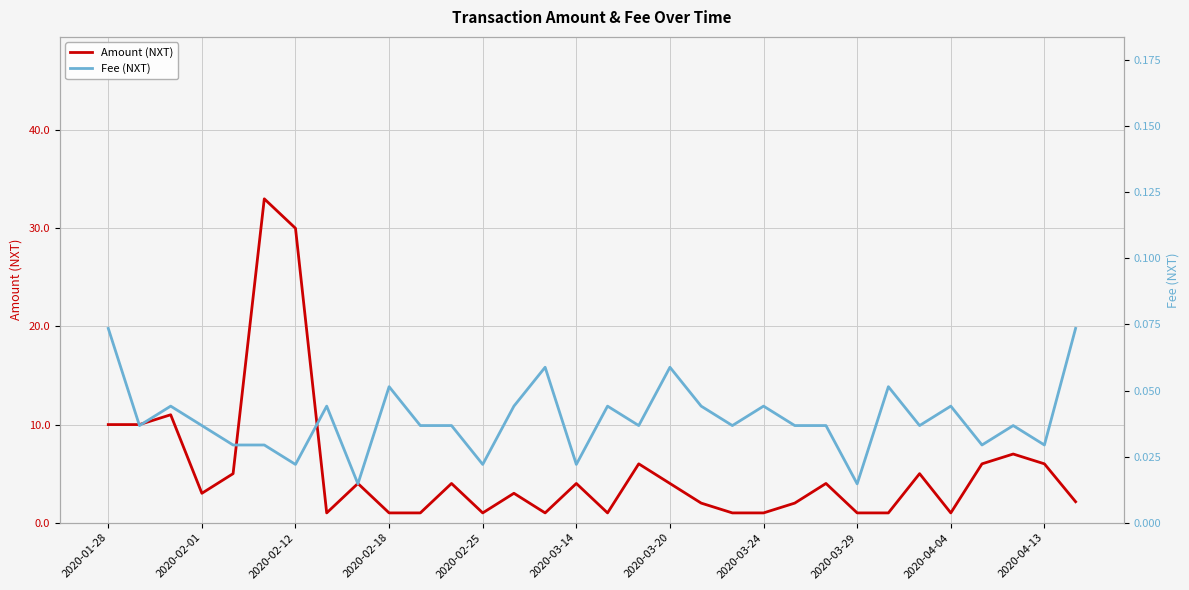

What position from the right is 28?

4